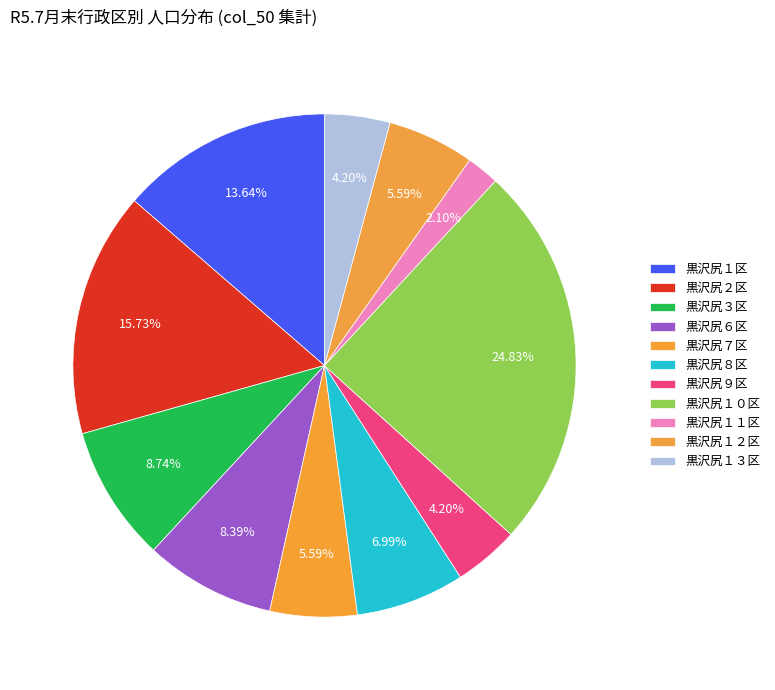

Which slice is the largest?

黒沢尻１０区